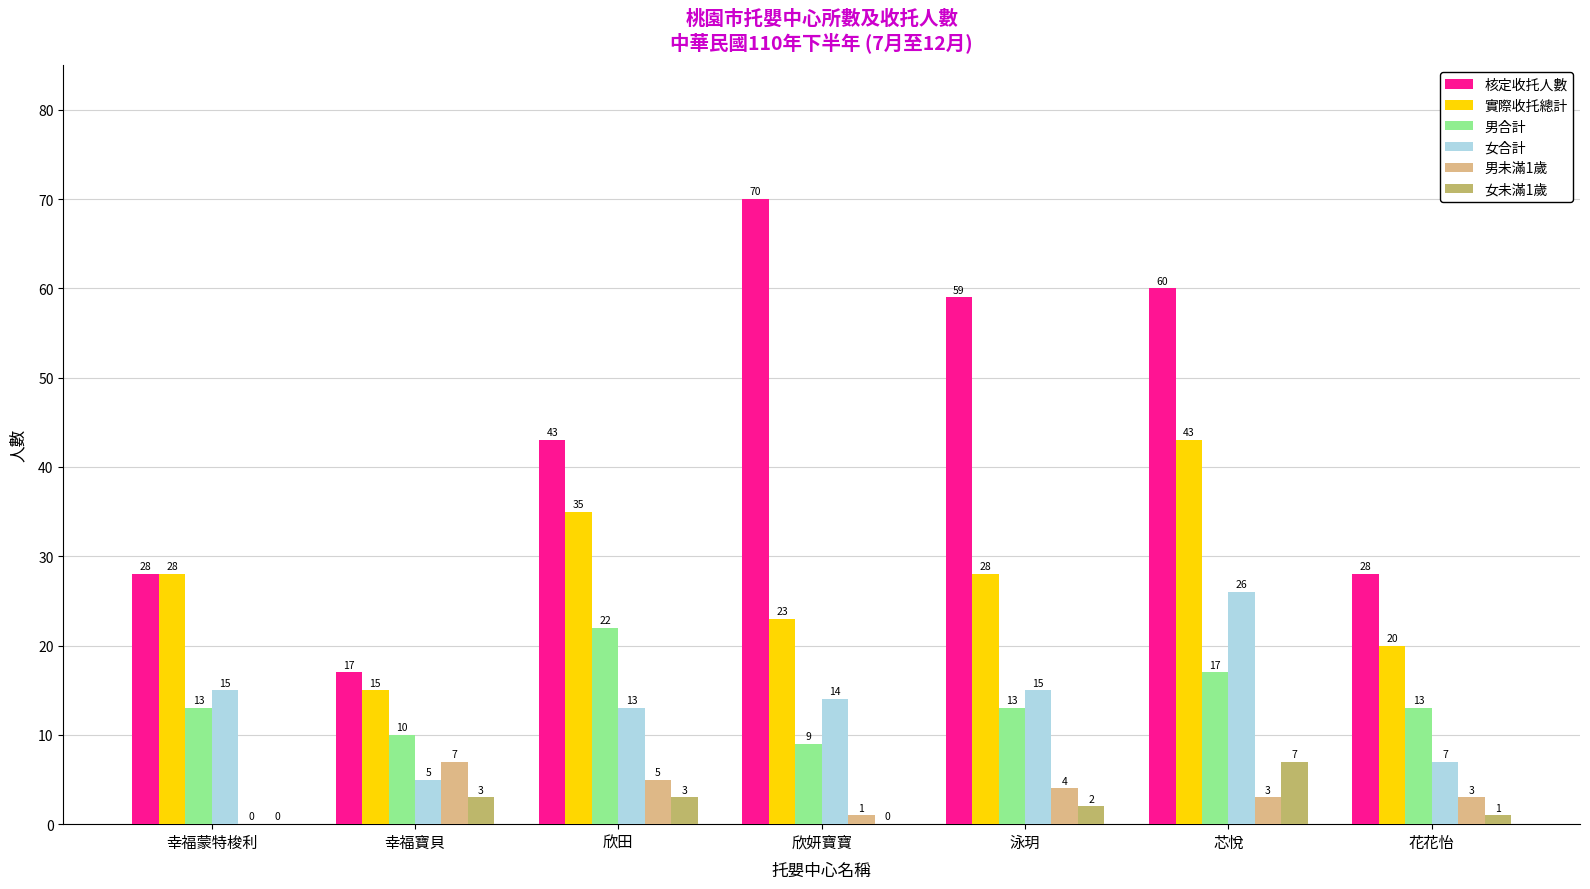

True or false: 女未滿1歲 has a value of 5 at 幸福蒙特梭利.

False